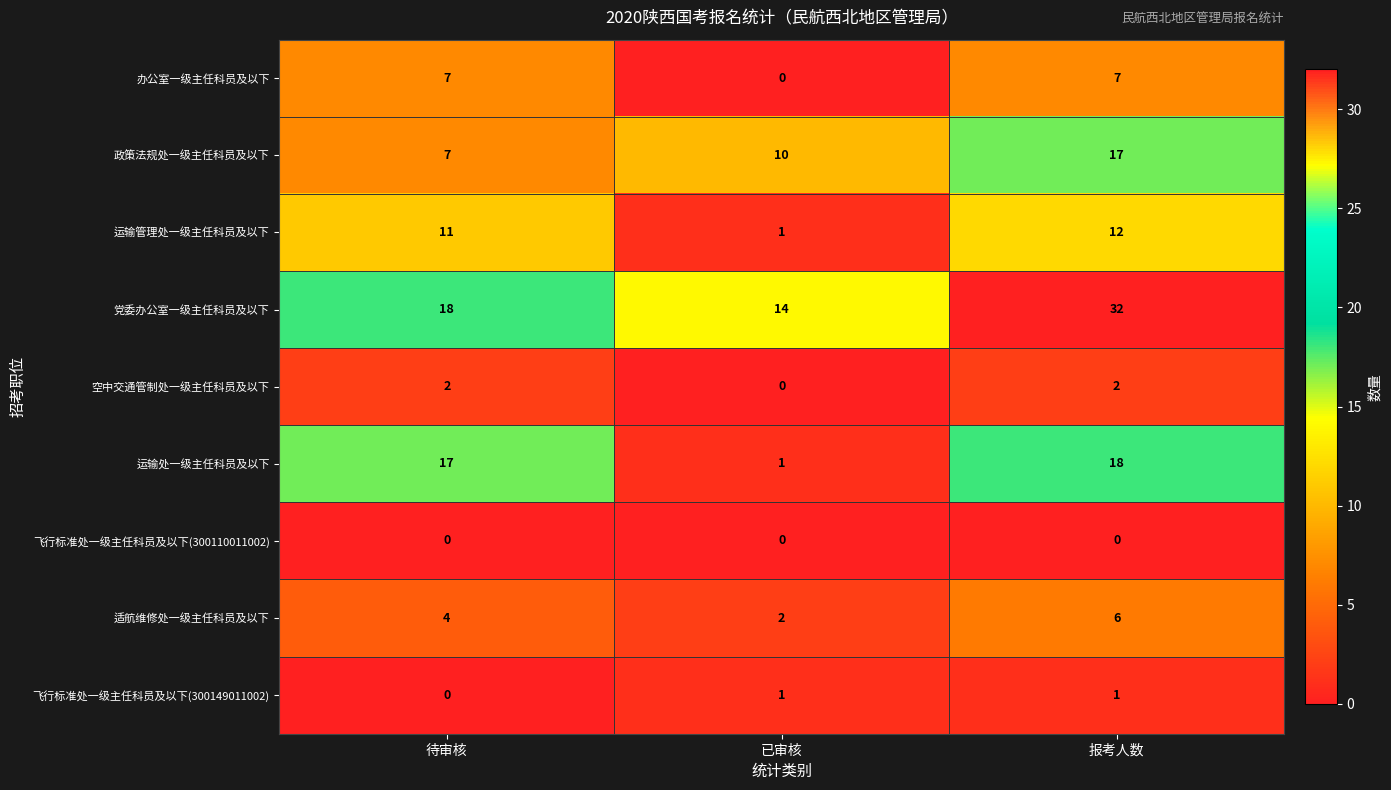

Where is 政策法规处一级主任科员及以下 nearest to the value 12?

已审核